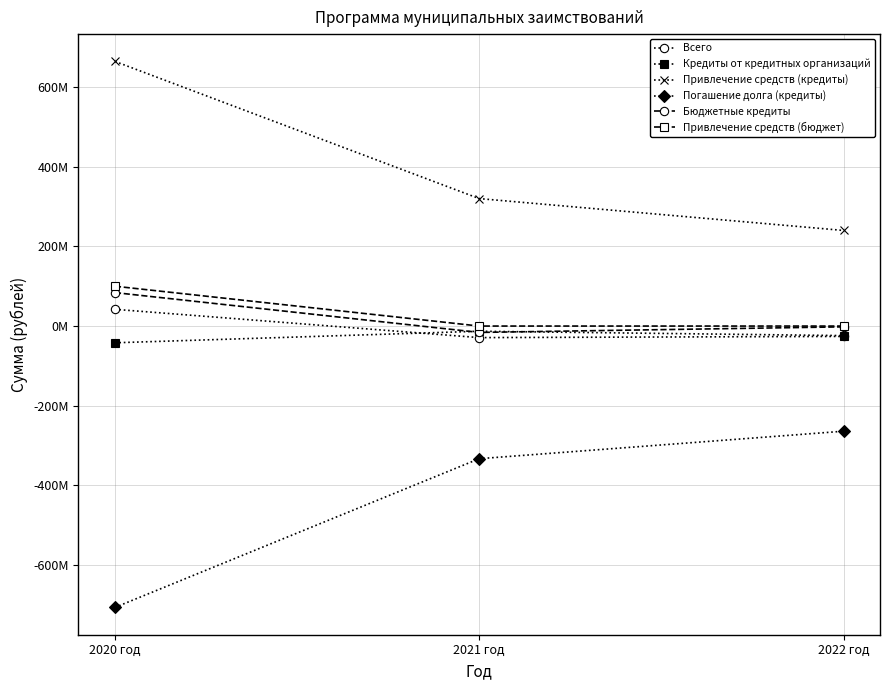

What is the difference between the maximum and second lowest values in the Привлечение средств (бюджет) series?

100000000